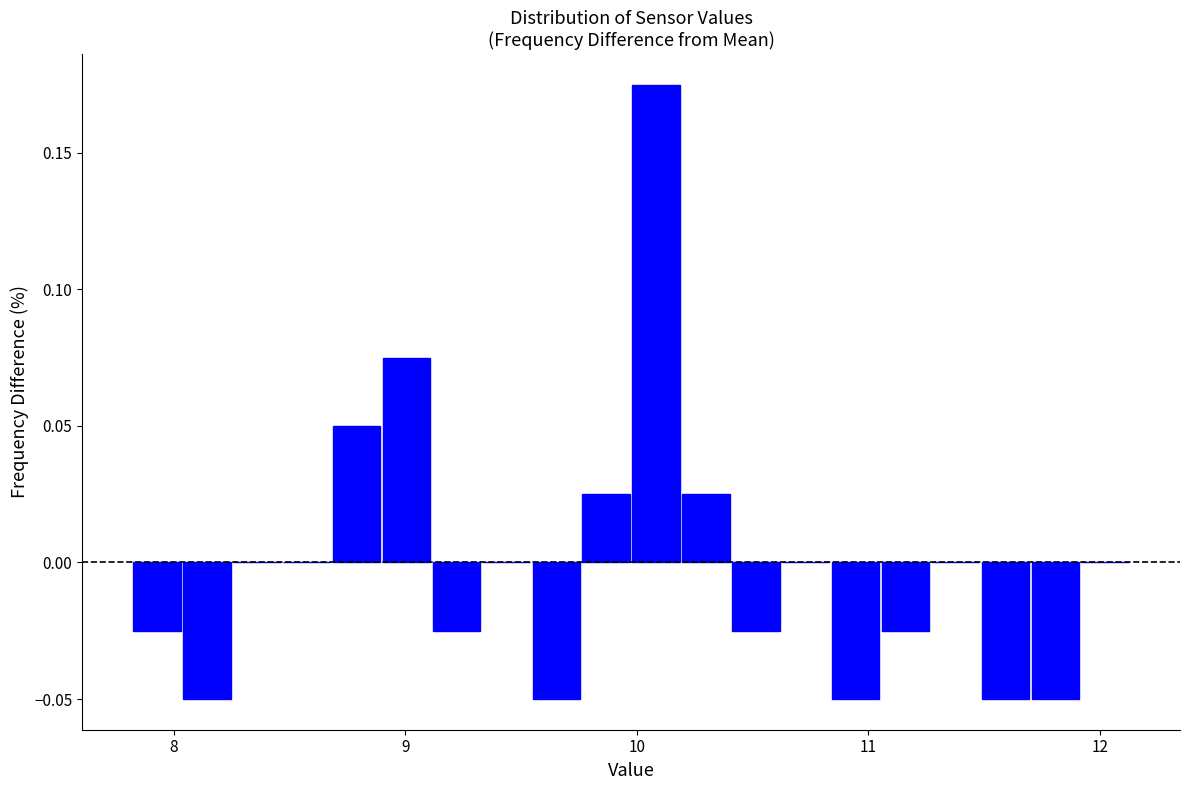

Read against the x-axis, roughly where is the centre of the tallest bar?

10.1